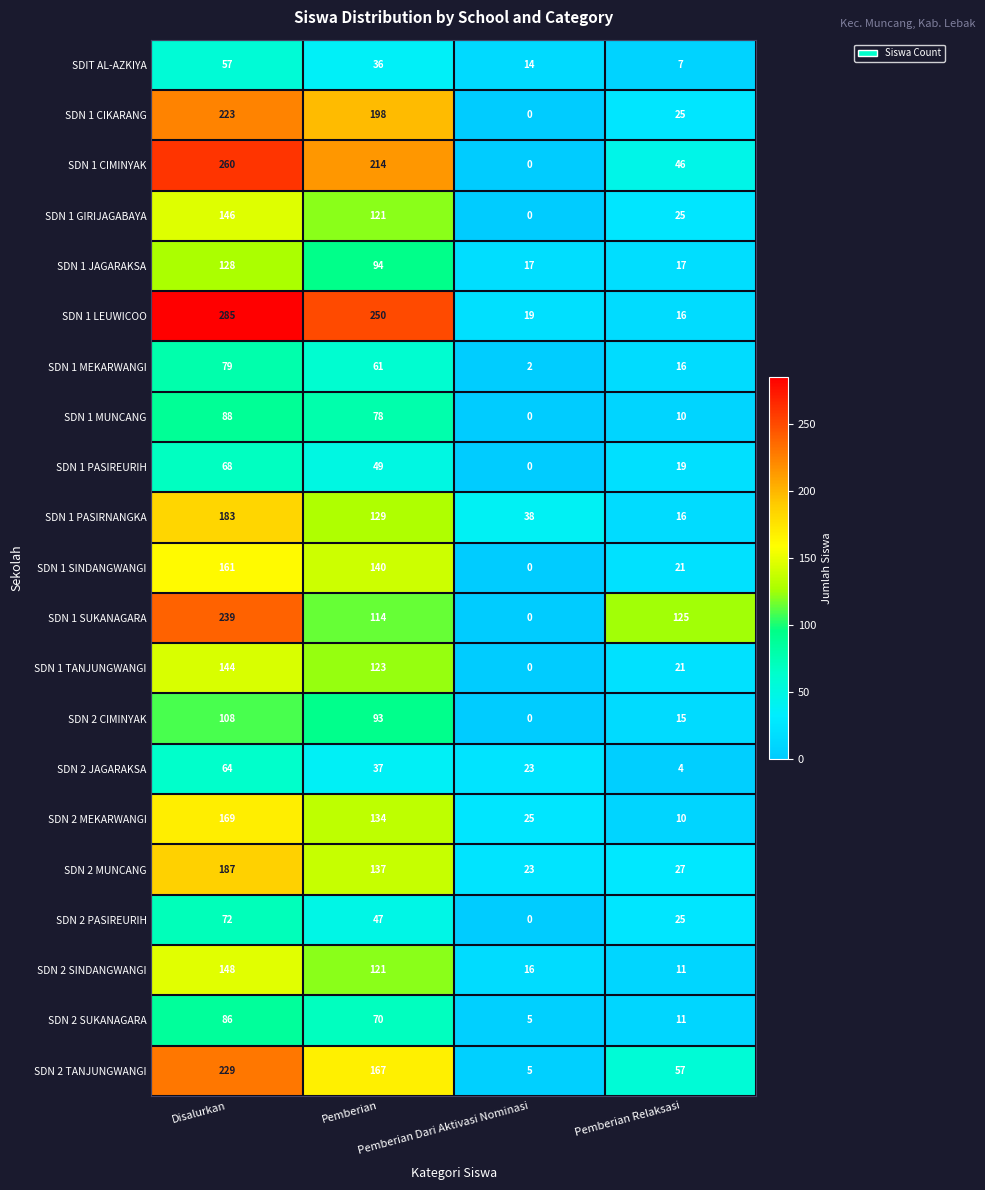

Rank the series by their maximum value, from lowest to highest.

SDIT AL-AZKIYA, SDN 2 JAGARAKSA, SDN 1 PASIREURIH, SDN 2 PASIREURIH, SDN 1 MEKARWANGI, SDN 2 SUKANAGARA, SDN 1 MUNCANG, SDN 2 CIMINYAK, SDN 1 JAGARAKSA, SDN 1 TANJUNGWANGI, SDN 1 GIRIJAGABAYA, SDN 2 SINDANGWANGI, SDN 1 SINDANGWANGI, SDN 2 MEKARWANGI, SDN 1 PASIRNANGKA, SDN 2 MUNCANG, SDN 1 CIKARANG, SDN 2 TANJUNGWANGI, SDN 1 SUKANAGARA, SDN 1 CIMINYAK, SDN 1 LEUWICOO